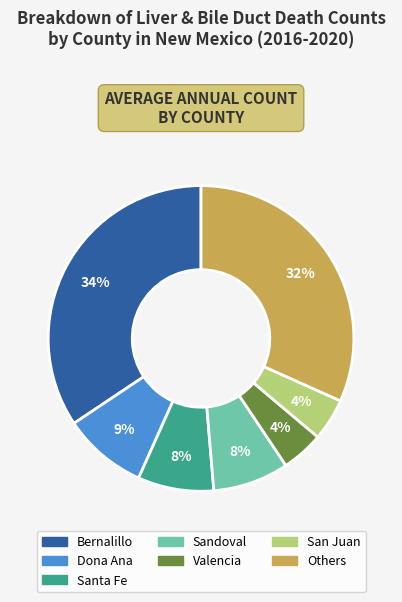

Is there any slice that represents more than half of the pie?

No